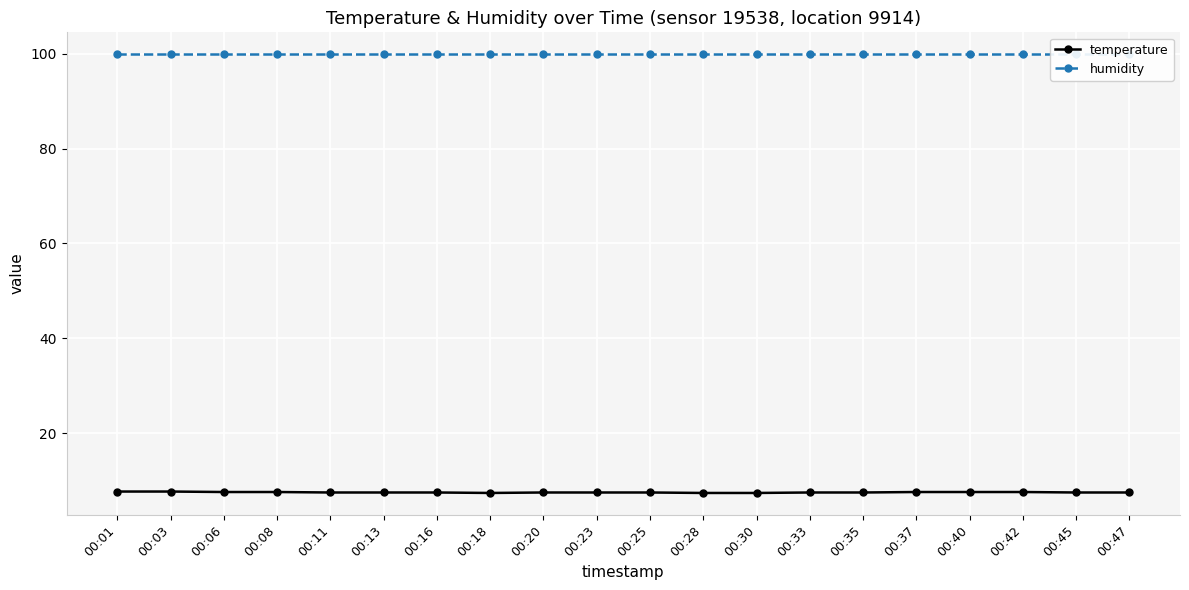

The humidity series shows 141.2 at 00:20. True or false?

False